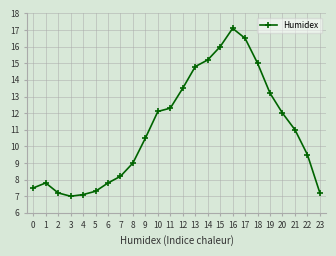

What is the value of the 22nd point from the left?

11.0